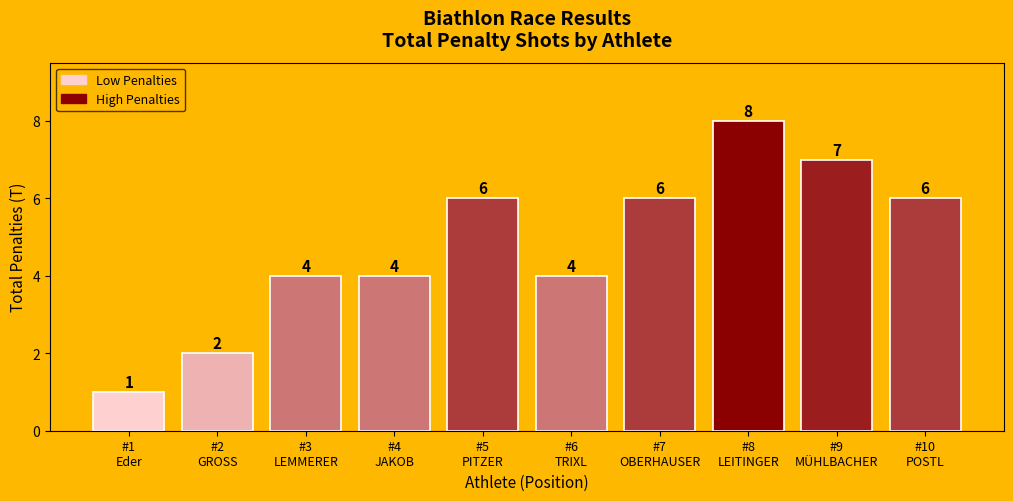

What is the difference between the maximum and minimum values?

7